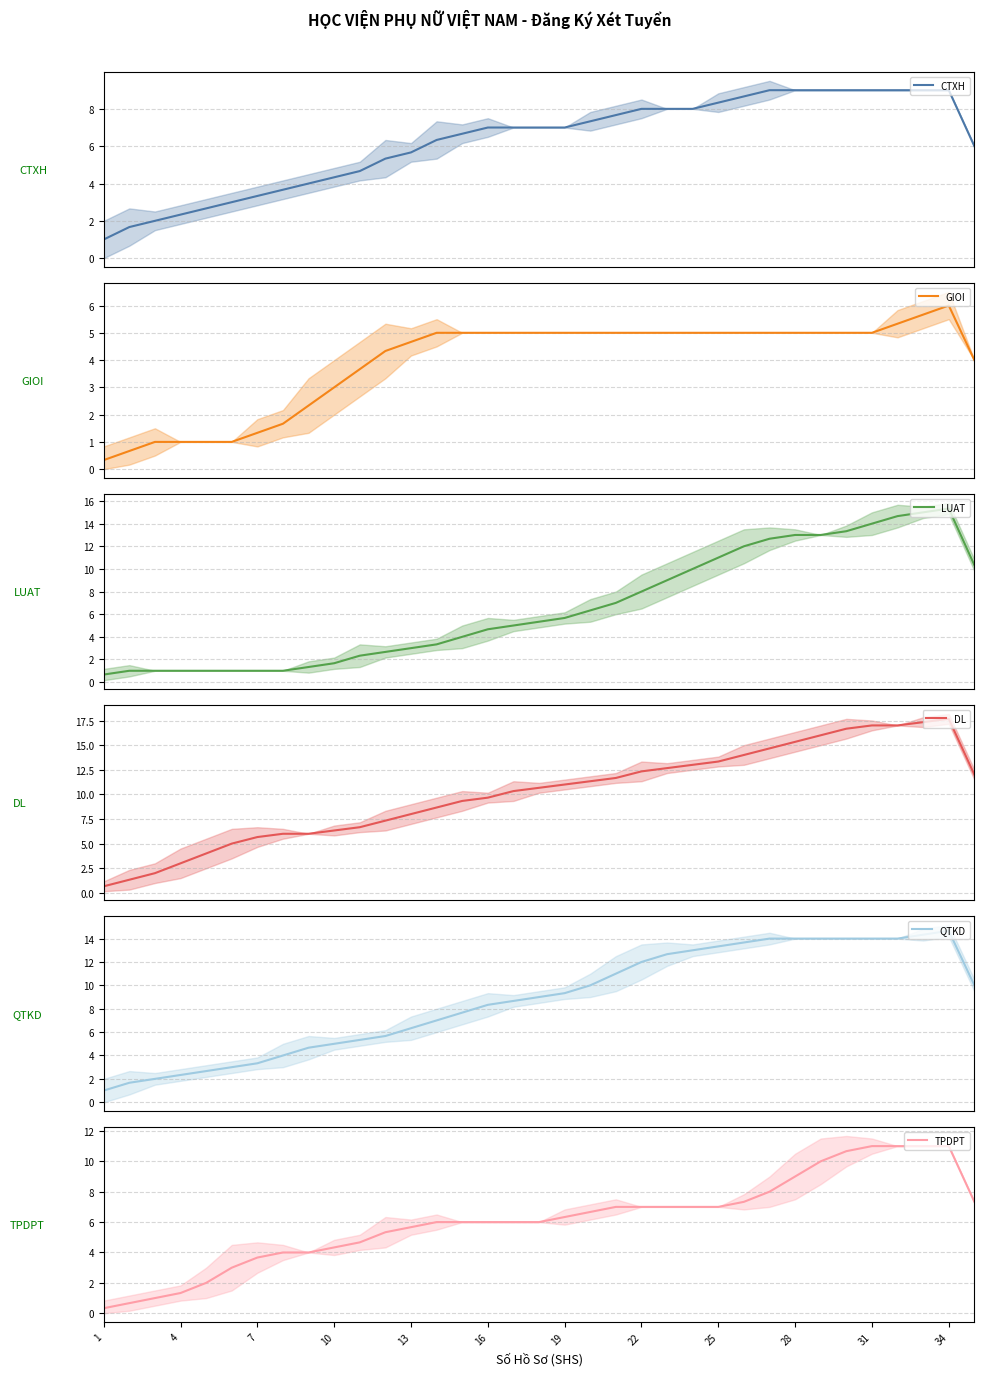

Reading left to right, what are all the values shown in this chart?

CTXH: 1.0	1.7	2.0	2.3	2.7	3.0	3.3	3.7	4.0	4.3	4.7	5.3	5.7	6.3	6.7	7.0	7.0	7.0	7.0	7.3	7.7	8.0	8.0	8.0	8.3	8.7	9.0	9.0	9.0	9.0	9.0	9.0	9.0	9.0	6.0
GIOI: 0.3	0.7	1.0	1.0	1.0	1.0	1.3	1.7	2.3	3.0	3.7	4.3	4.7	5.0	5.0	5.0	5.0	5.0	5.0	5.0	5.0	5.0	5.0	5.0	5.0	5.0	5.0	5.0	5.0	5.0	5.0	5.3	5.7	6.0	4.0
LUAT: 0.7	1.0	1.0	1.0	1.0	1.0	1.0	1.0	1.3	1.7	2.3	2.7	3.0	3.3	4.0	4.7	5.0	5.3	5.7	6.3	7.0	8.0	9.0	10.0	11.0	12.0	12.7	13.0	13.0	13.3	14.0	14.7	15.0	15.3	10.3
DL: 0.7	1.3	2.0	3.0	4.0	5.0	5.7	6.0	6.0	6.3	6.7	7.3	8.0	8.7	9.3	9.7	10.3	10.7	11.0	11.3	11.7	12.3	12.7	13.0	13.3	14.0	14.7	15.3	16.0	16.7	17.0	17.0	17.3	17.7	12.0
QTKD: 1.0	1.7	2.0	2.3	2.7	3.0	3.3	4.0	4.7	5.0	5.3	5.7	6.3	7.0	7.7	8.3	8.7	9.0	9.3	10.0	11.0	12.0	12.7	13.0	13.3	13.7	14.0	14.0	14.0	14.0	14.0	14.0	14.3	14.7	10.0
TPDPT: 0.3	0.7	1.0	1.3	2.0	3.0	3.7	4.0	4.0	4.3	4.7	5.3	5.7	6.0	6.0	6.0	6.0	6.0	6.3	6.7	7.0	7.0	7.0	7.0	7.0	7.3	8.0	9.0	10.0	10.7	11.0	11.0	11.0	11.0	7.3